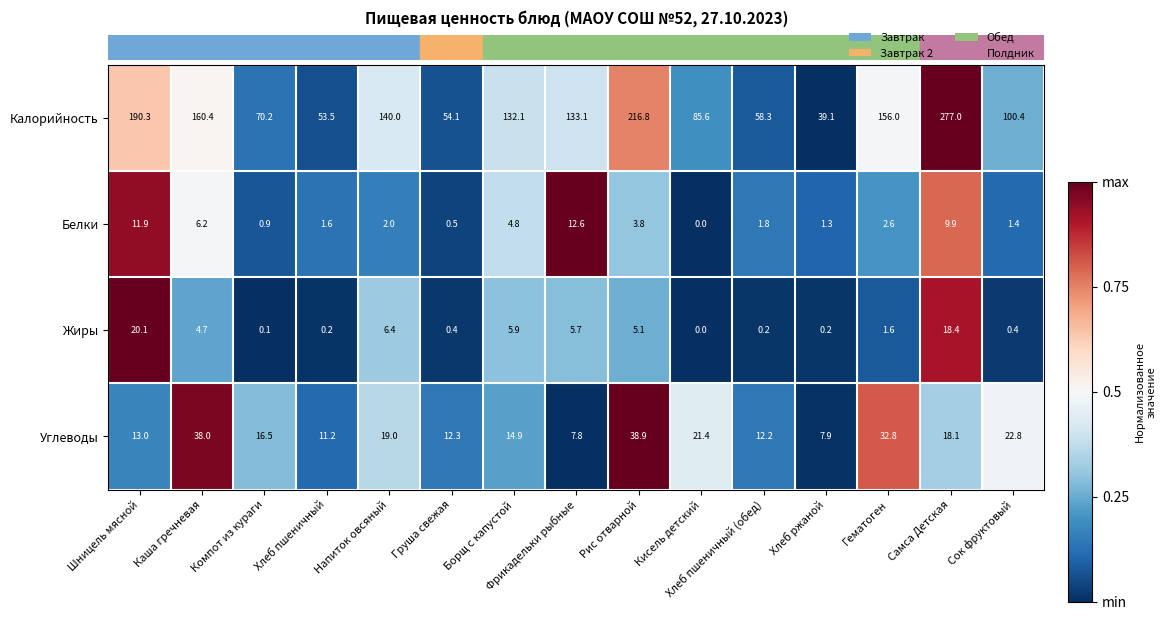

Is it true that Углеводы equals 12.3 at Груша свежая?

True